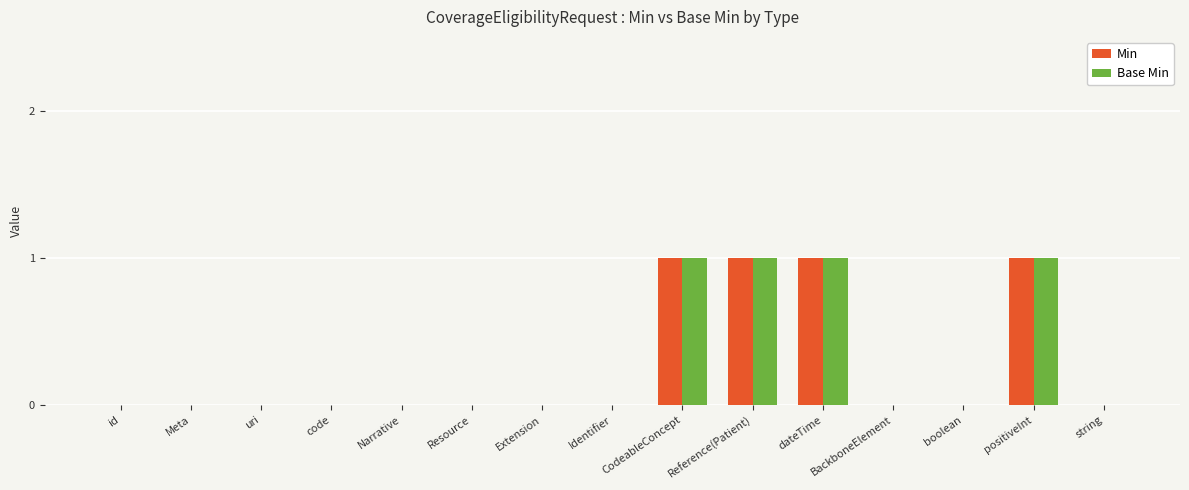

Is the value of Min at Narrative greater than the value of Base Min at dateTime?

No